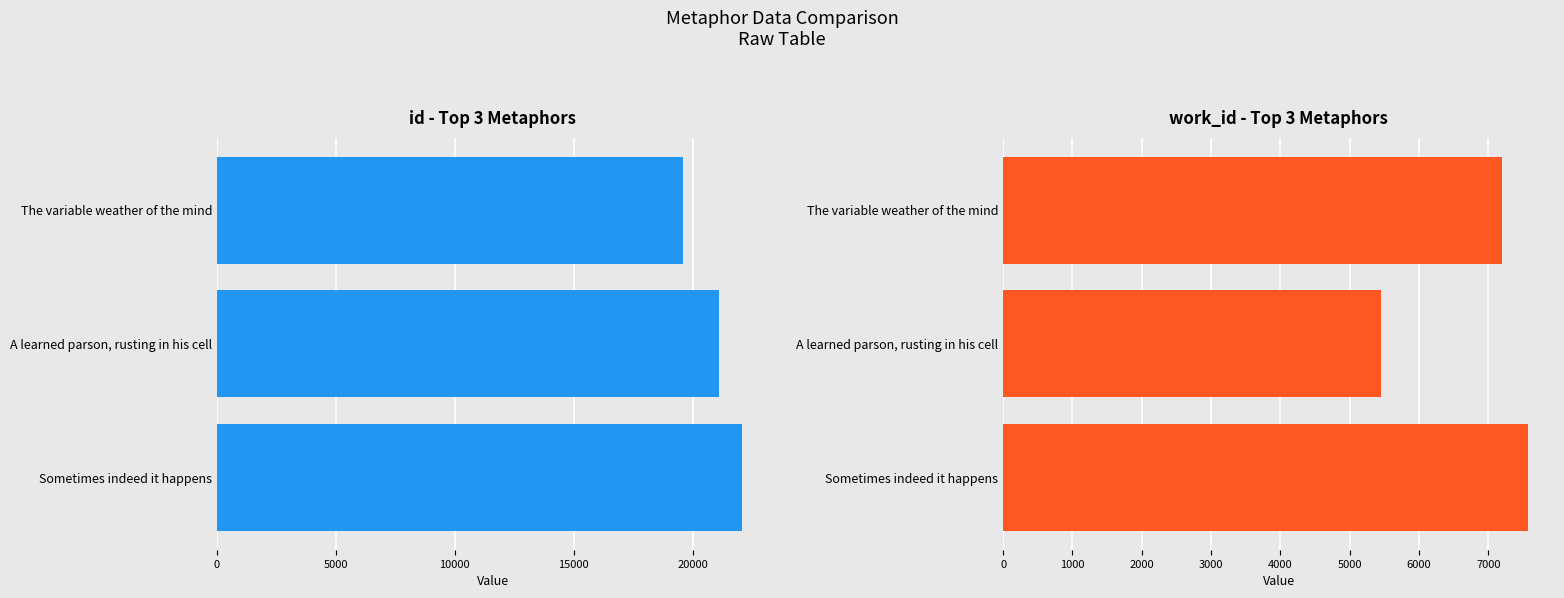

The work_id series shows 7539 at A learned parson, rusting in his cell. True or false?

False